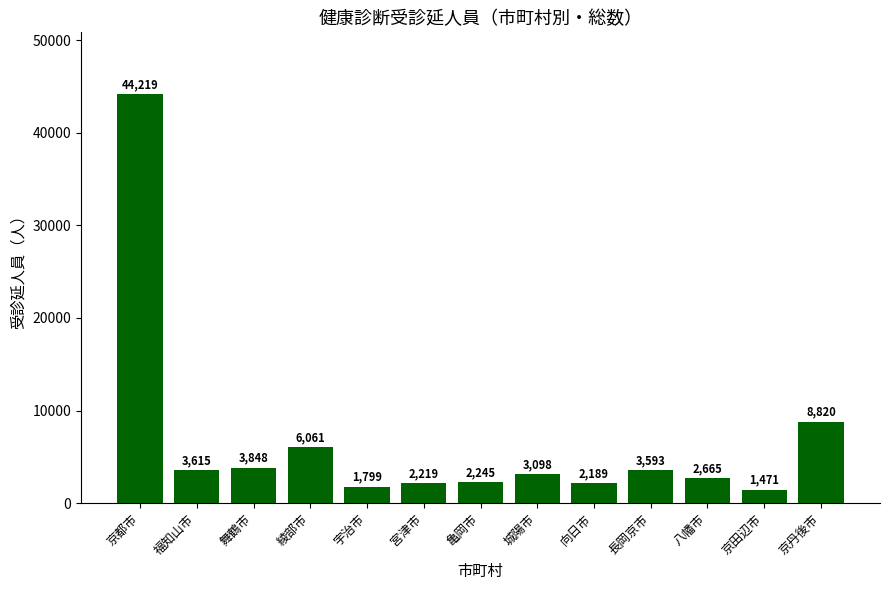

What value does the data have at 宇治市, to the nearest 10?

1800